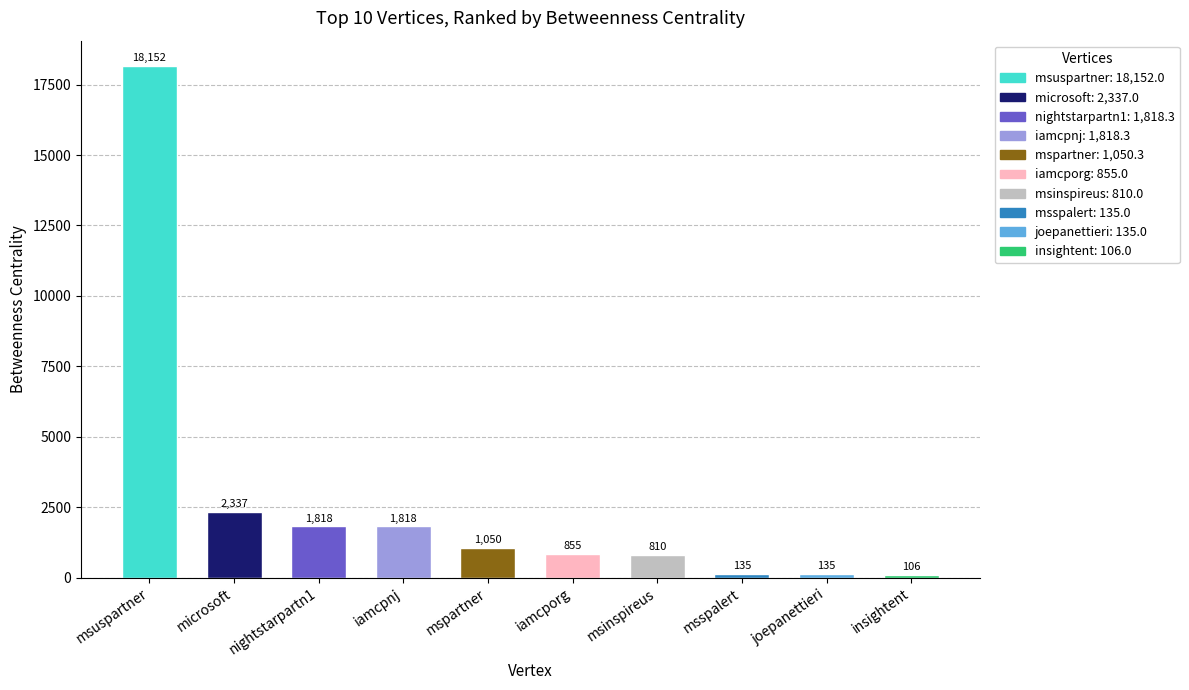

Which label corresponds to the smallest value in the chart?

insightent